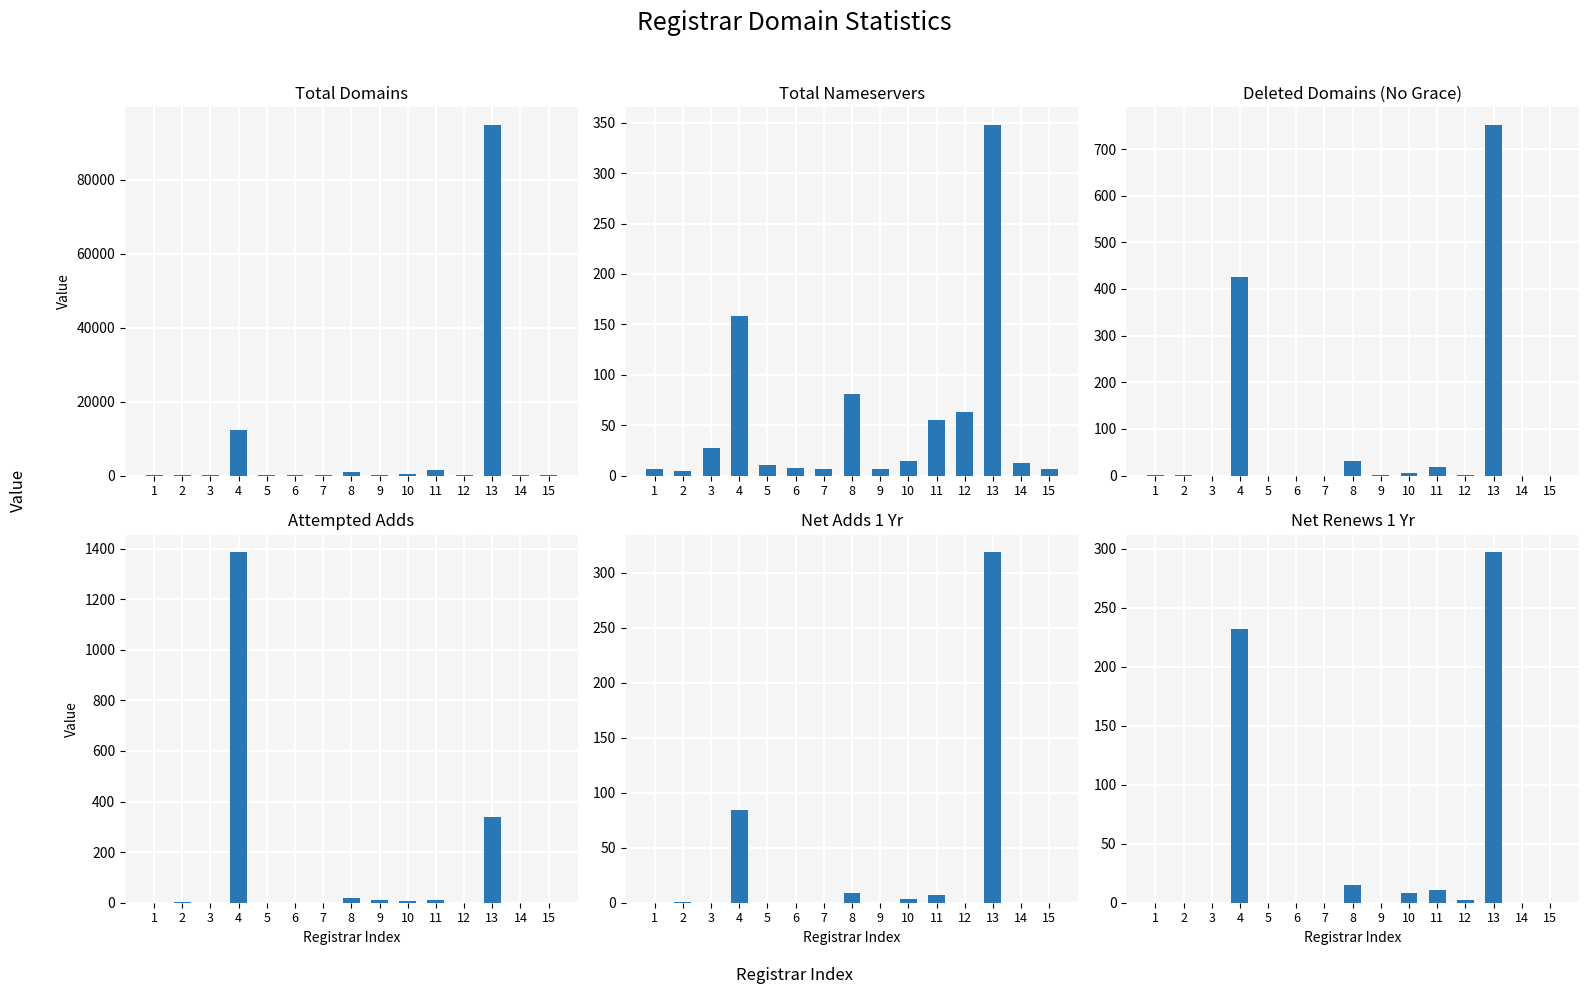

Between 5 and 9, which series saw the biggest shift?

total-domains